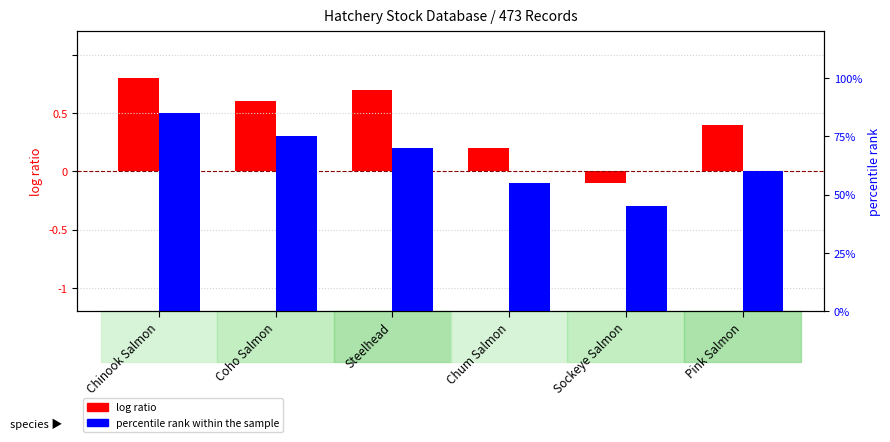

What is the sum of all percentile rank within the sample values?

3.9